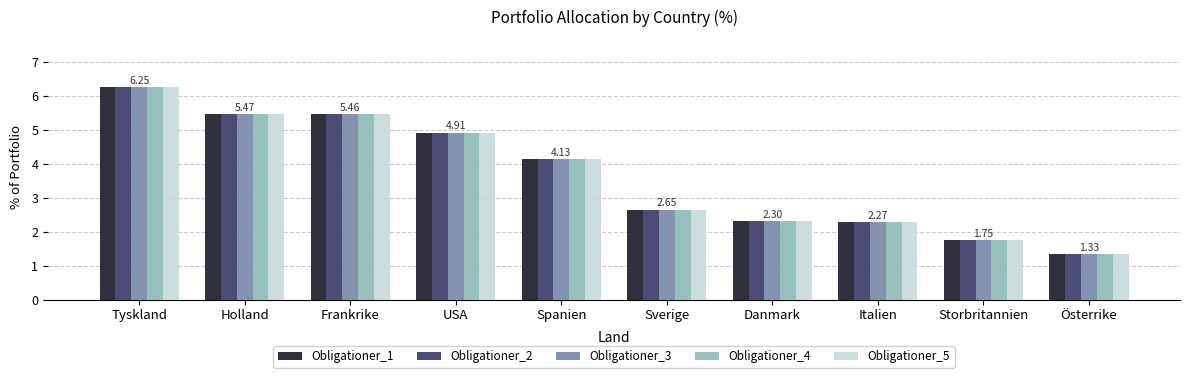

Where does the Obligationer_3 series first go above 4?

Tyskland